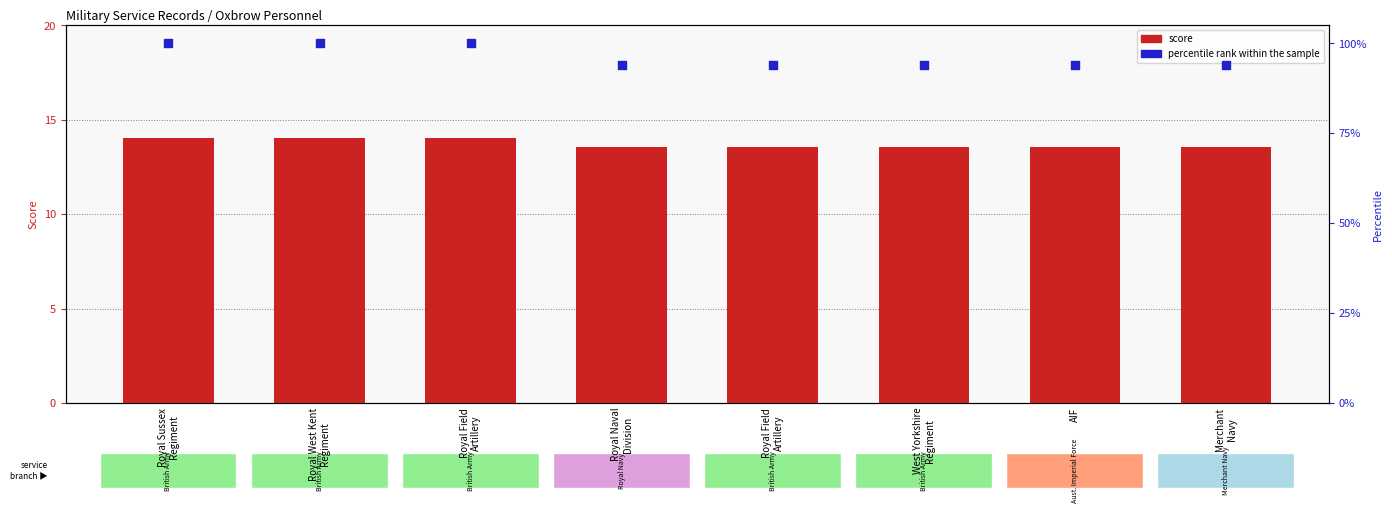

What is the total value across all series at AIF?

107.7